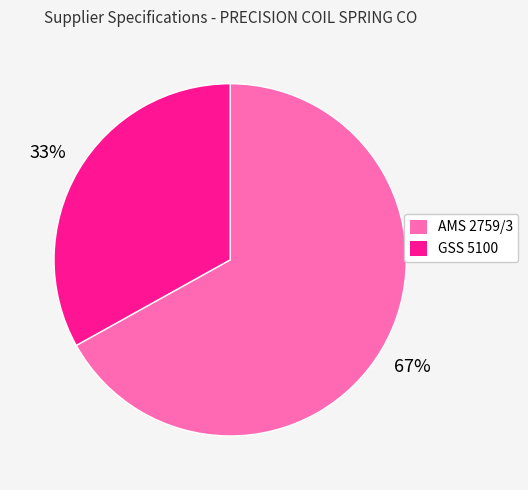

To the nearest percent, what is the difference between the AMS 2759/3 and GSS 5100 slice percentages?

34%